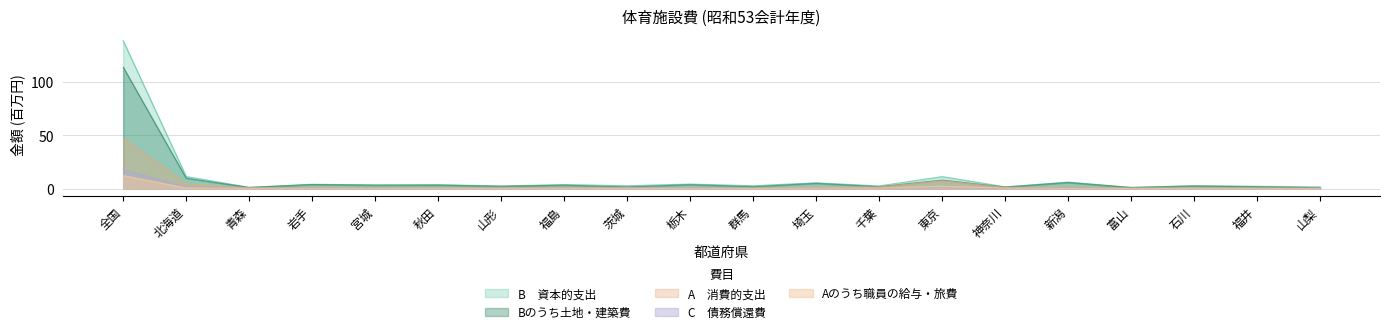

Read the Aのうち職員の給与・旅費 value at 千葉.

0.6